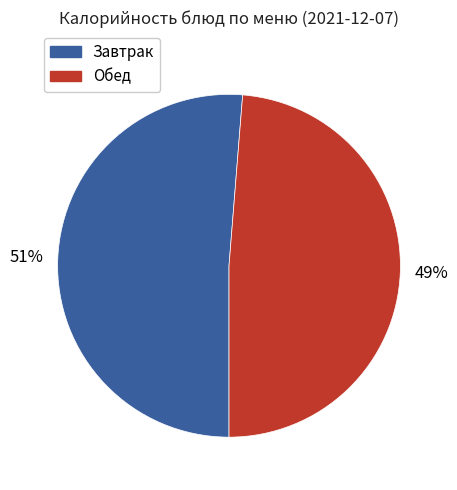

Is there a majority slice in this chart?

Yes